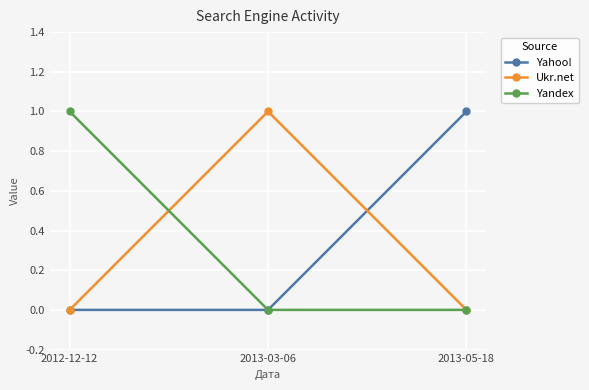

Is the value of Yandex at 2013-03-06 greater than the value of Ukr.net at 2013-03-06?

No